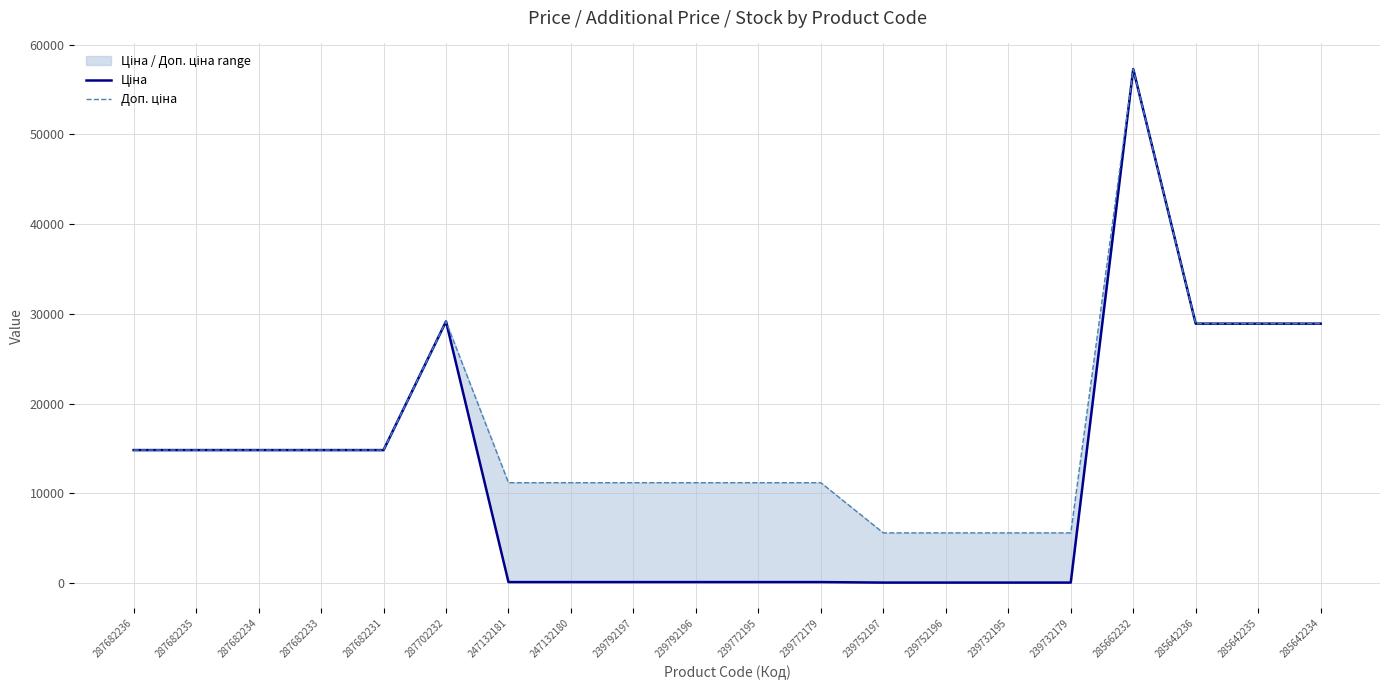

What value does the Ціна series have at 239772179?

111.8